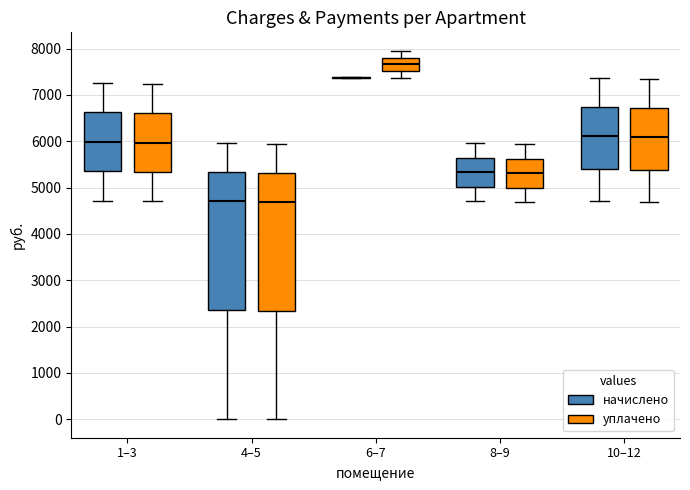

Reading left to right, transcribe this box plot: for each box, give where its median line is, the range the box spans, and where its two whiskers end, as read against the y-axis. The values are not printed on the chart, so give them approximately, as read against the axis.

1–3 (начислено): median 6000, box 5300 to 6600, whiskers 4700 to 7300
1–3 (уплачено): median 6000, box 5300 to 6600, whiskers 4700 to 7200
4–5 (начислено): median 4700, box 2400 to 5300, whiskers 0 to 6000
4–5 (уплачено): median 4700, box 2300 to 5300, whiskers 0 to 5900
6–7 (начислено): box collapsed to a line at 7400, whiskers 7400 to 7400
6–7 (уплачено): median 7700, box 7500 to 7800, whiskers 7400 to 8000
8–9 (начислено): median 5300, box 5000 to 5600, whiskers 4700 to 6000
8–9 (уплачено): median 5300, box 5000 to 5600, whiskers 4700 to 5900
10–12 (начислено): median 6100, box 5400 to 6700, whiskers 4700 to 7400
10–12 (уплачено): median 6100, box 5400 to 6700, whiskers 4700 to 7300